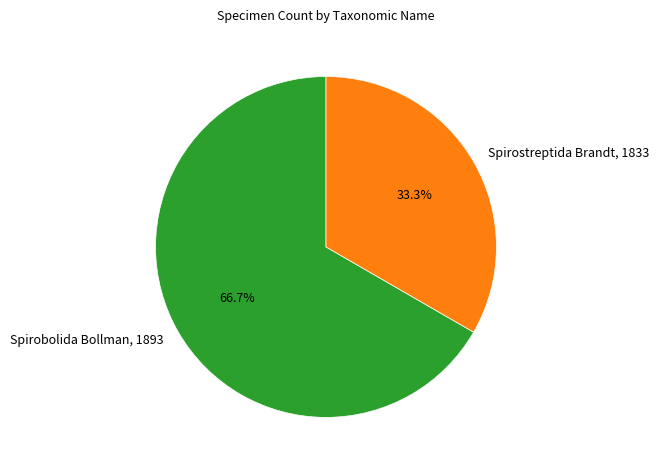

Which category has the smallest portion of the pie?

Spirostreptida Brandt, 1833